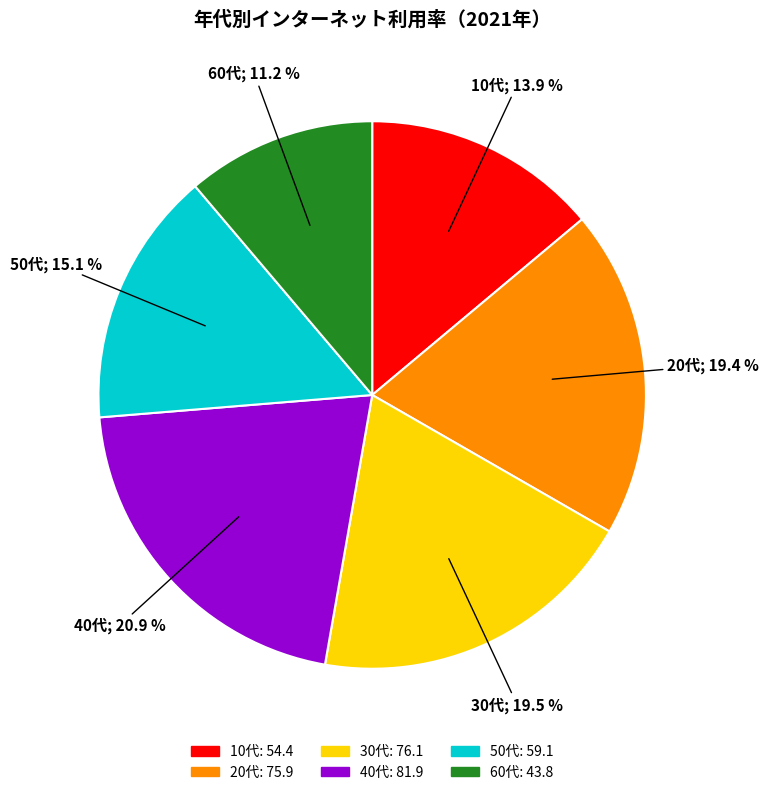

Is it true that 50代 is 3% of the pie?

False